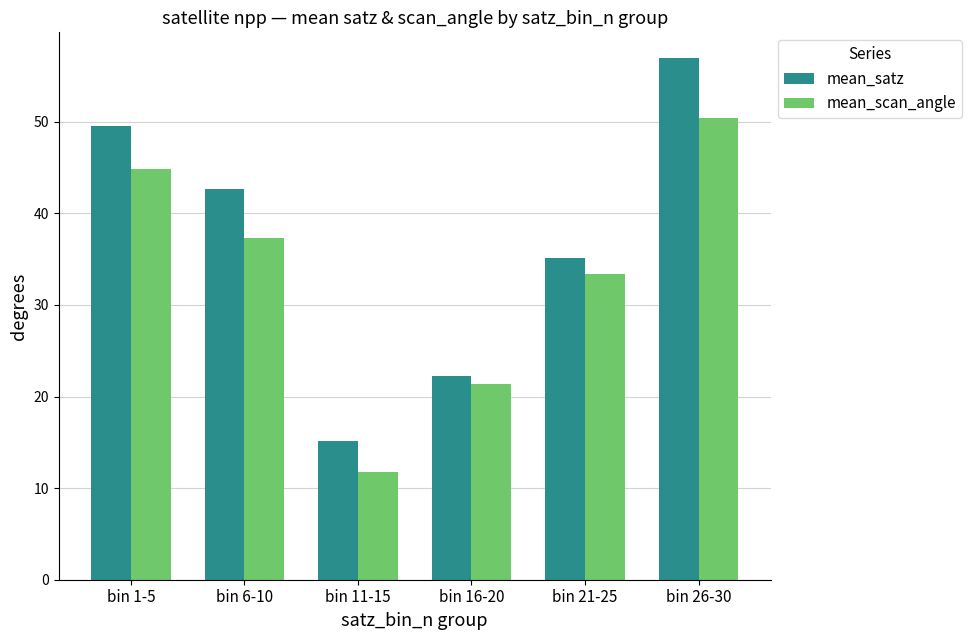

What is the minimum value shown in the chart?

11.7